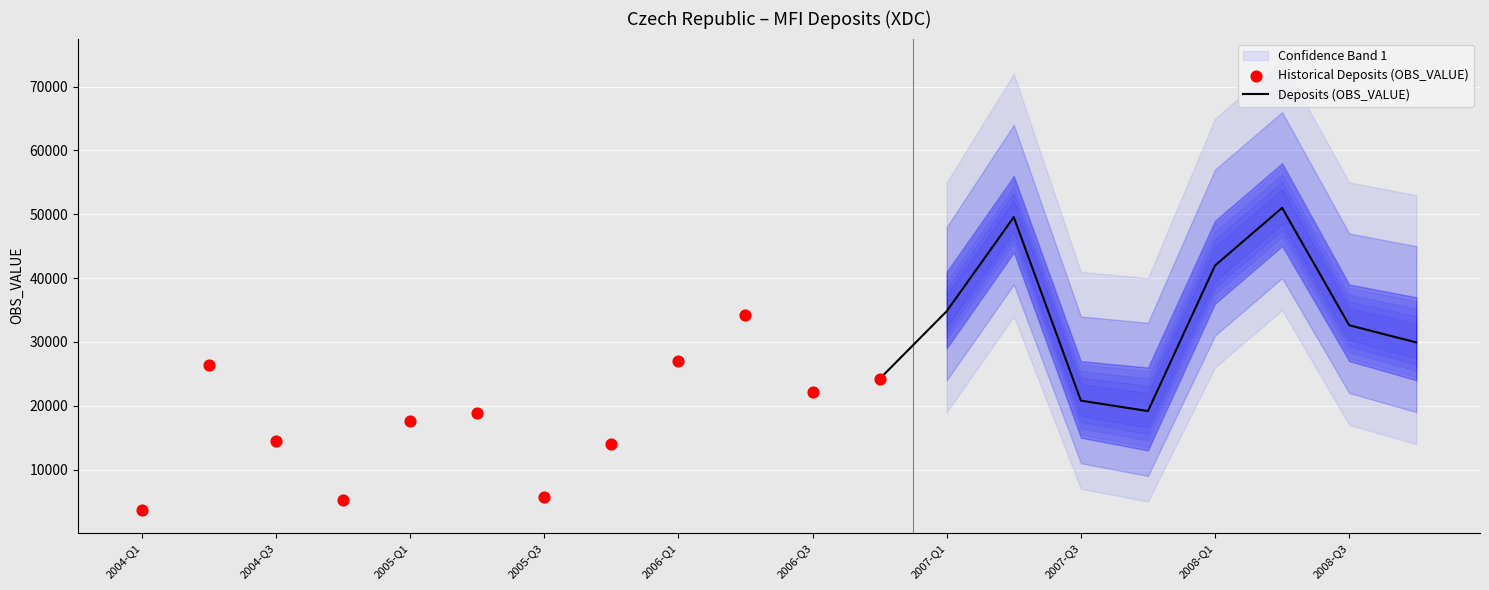

What is the change in value from 2004-Q2 to 2007-Q2?

+23139